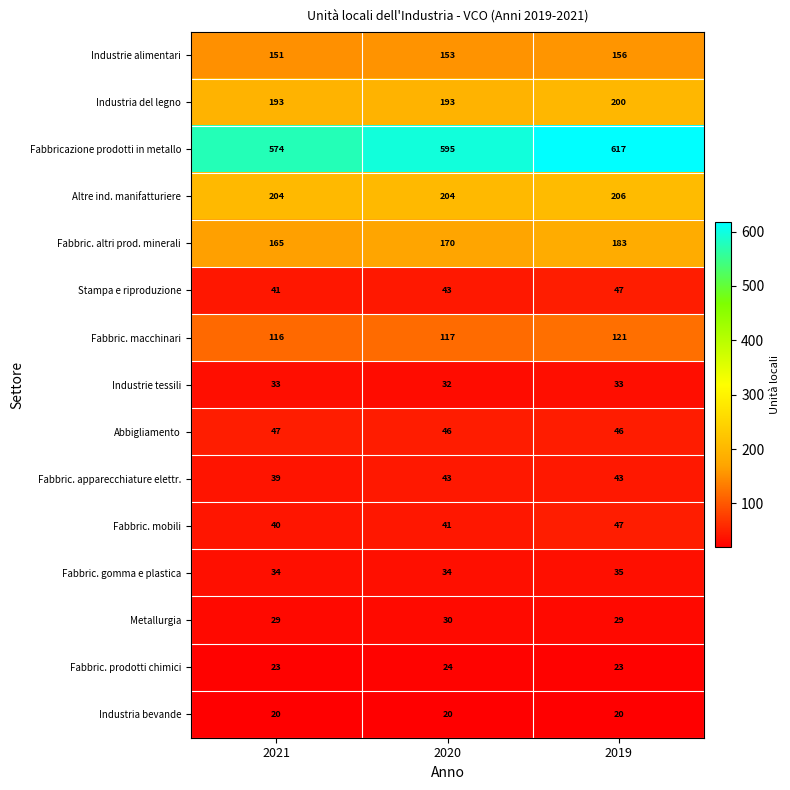

Which series has the widest spread of values?

Fabbricazione prodotti in metallo